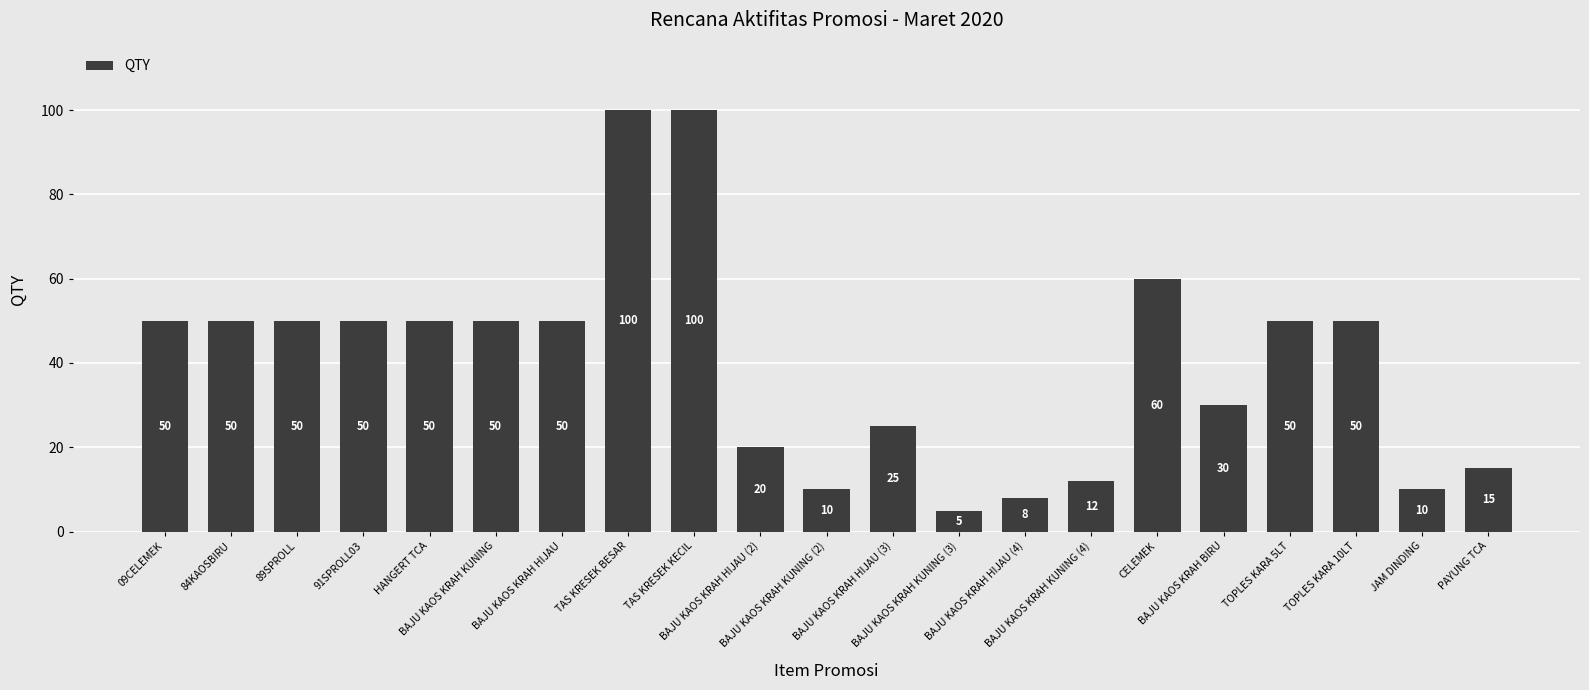

What position from the right is JAM DINDING?

2